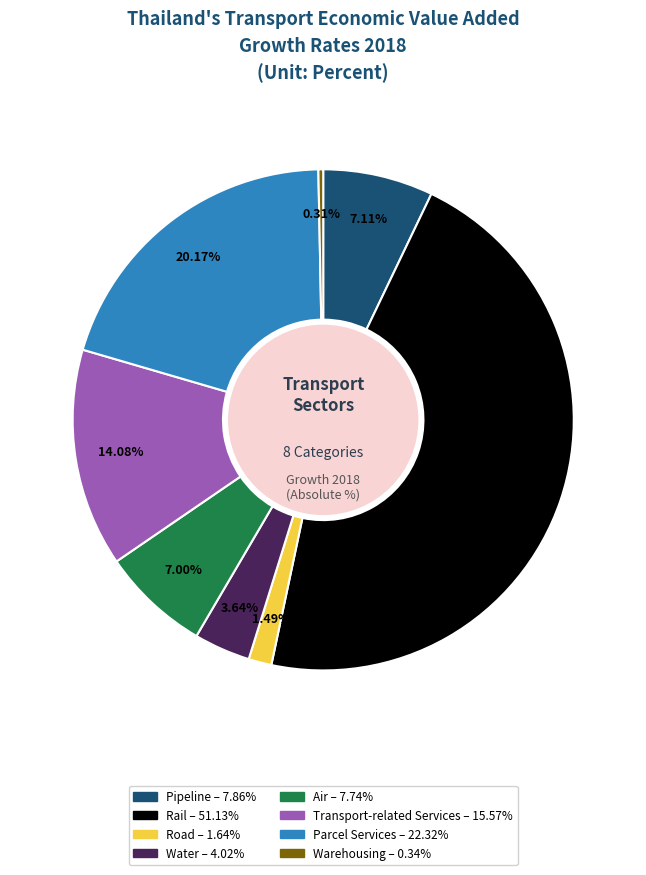

To the nearest percent, what is the difference between the Water and Pipeline slice percentages?

3%